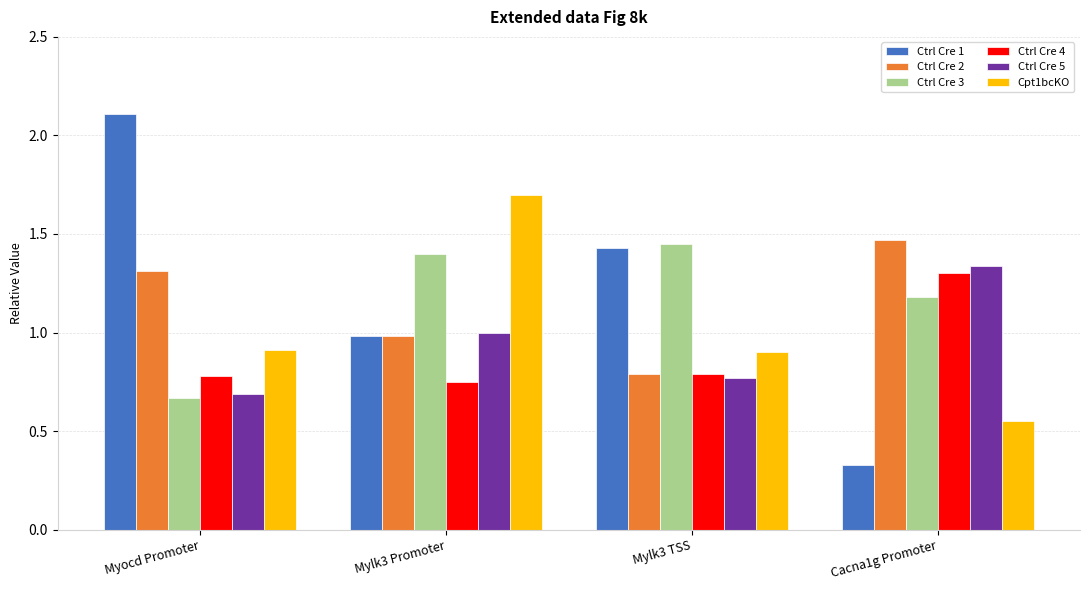

Which label corresponds to the smallest value in the chart?

Cacna1g Promoter